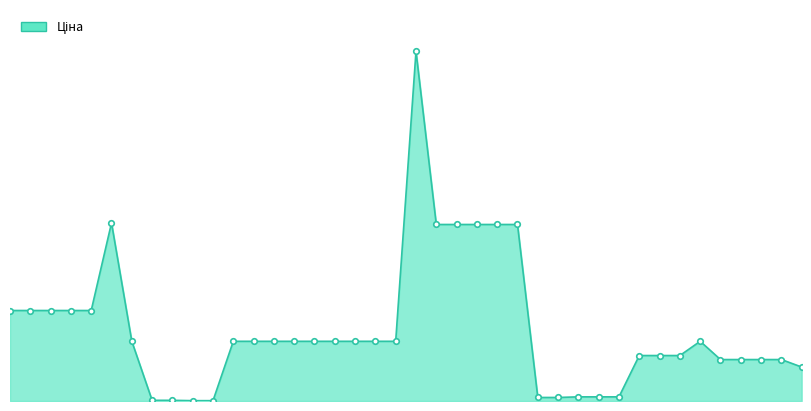

What is the difference between the maximum and second lowest values?

58369.5